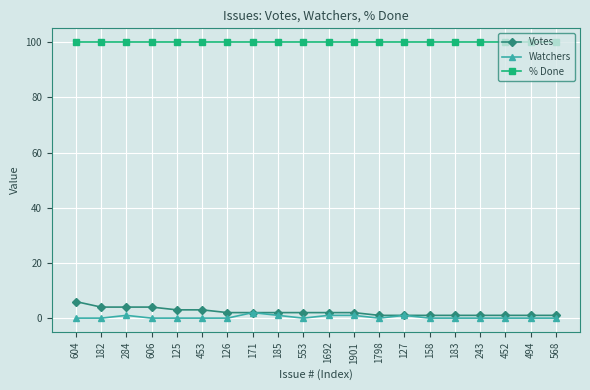

True or false: % Done and Votes cross at least once.

False